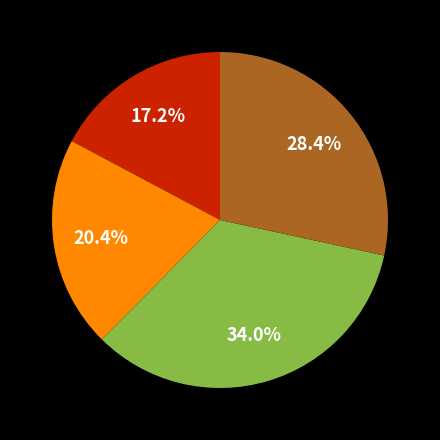

Is there a majority slice in this chart?

No